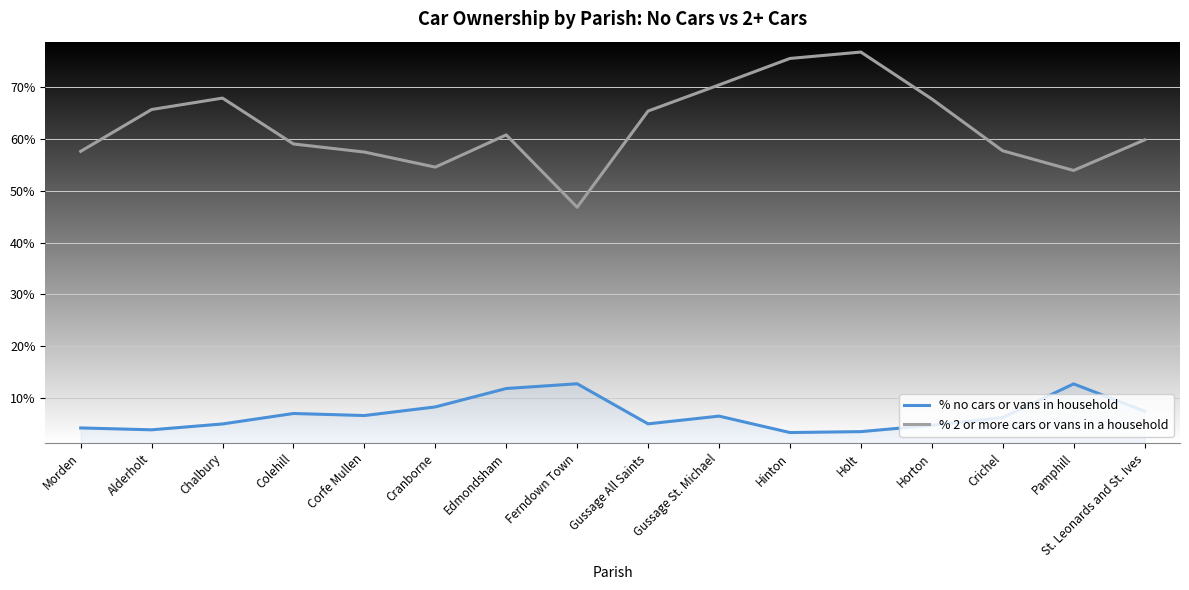

In % no cars or vans in household, how many points are higher than both neighbors (excluding endpoints)?

4